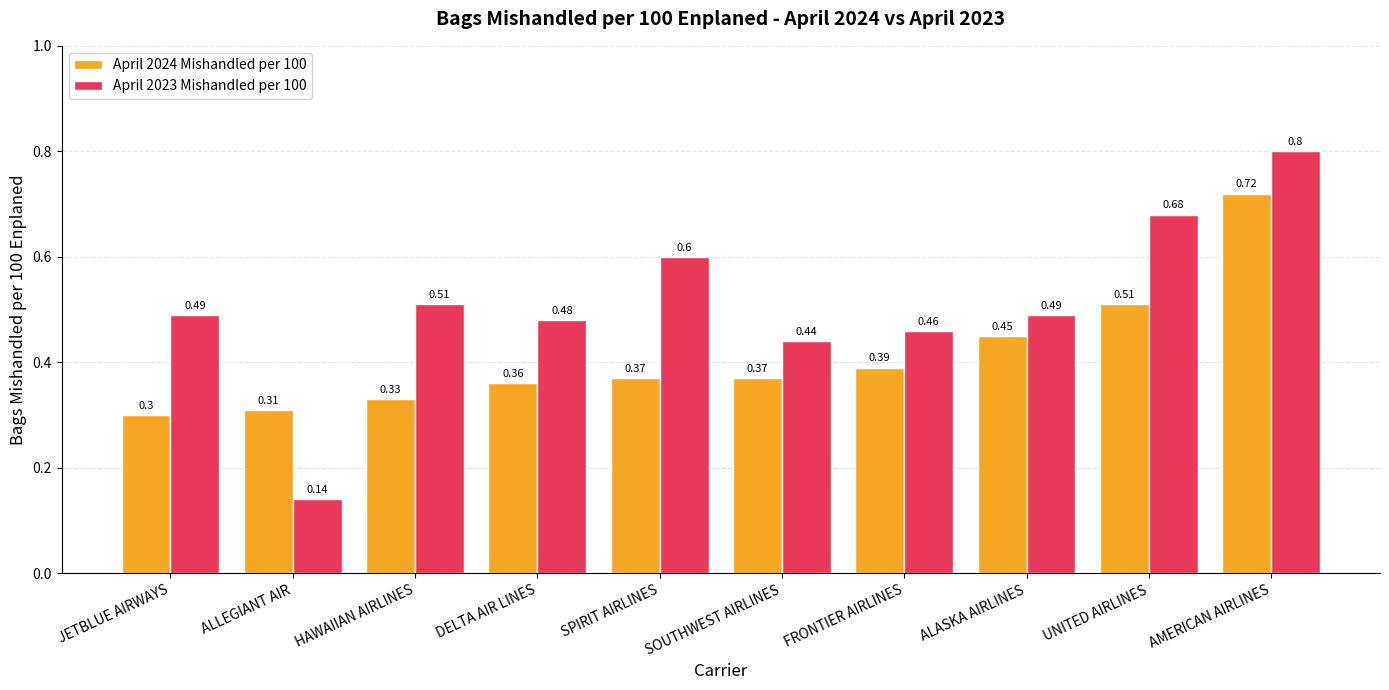

How many April 2024 Mishandled per 100 values are between 0 and 1?

10